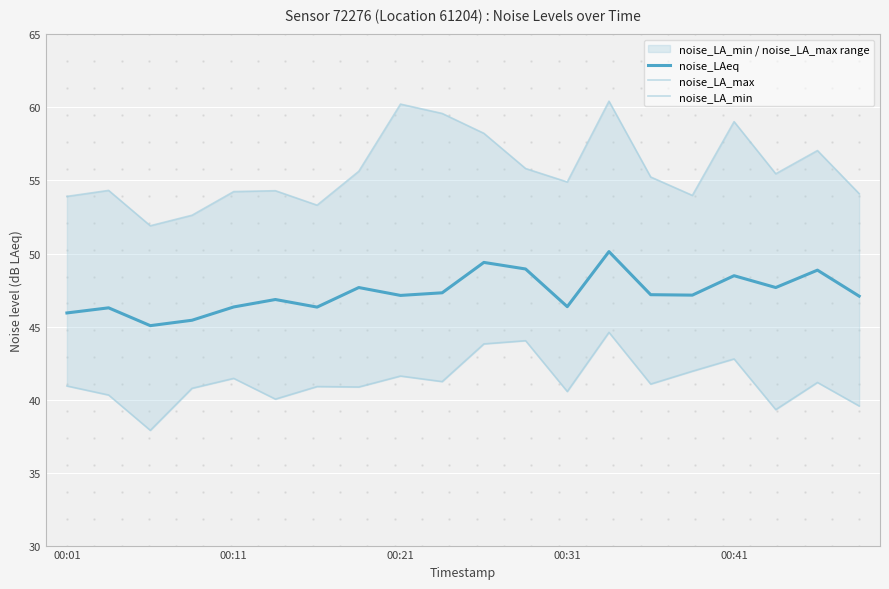

In noise_LA_max, how many points are higher than both neighbors (excluding endpoints)?

6